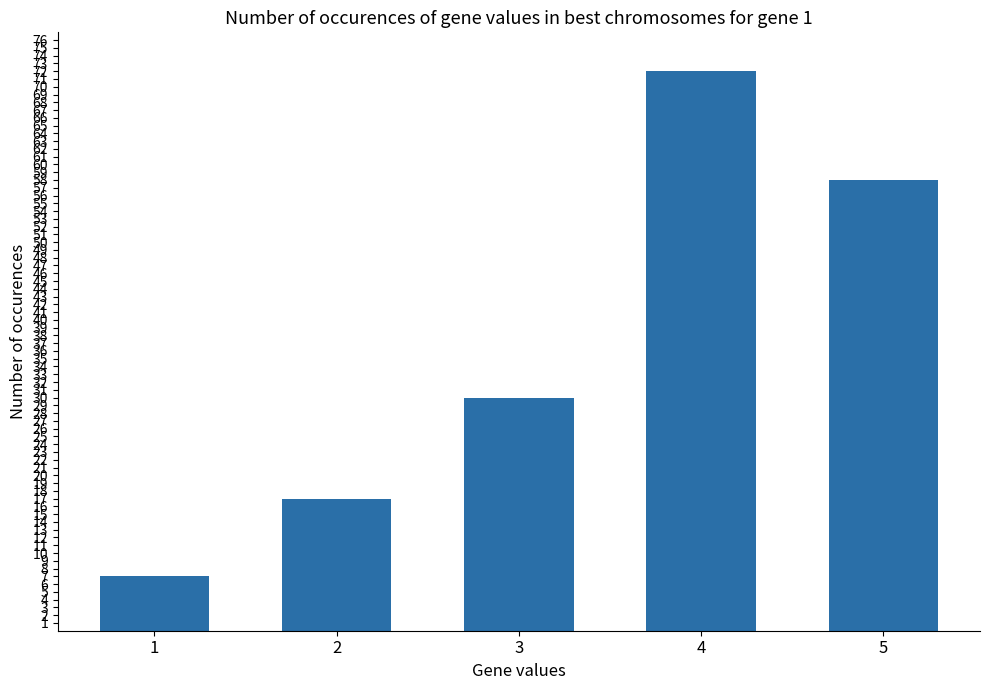

List the labels in order of value, smallest first.

1, 2, 3, 5, 4